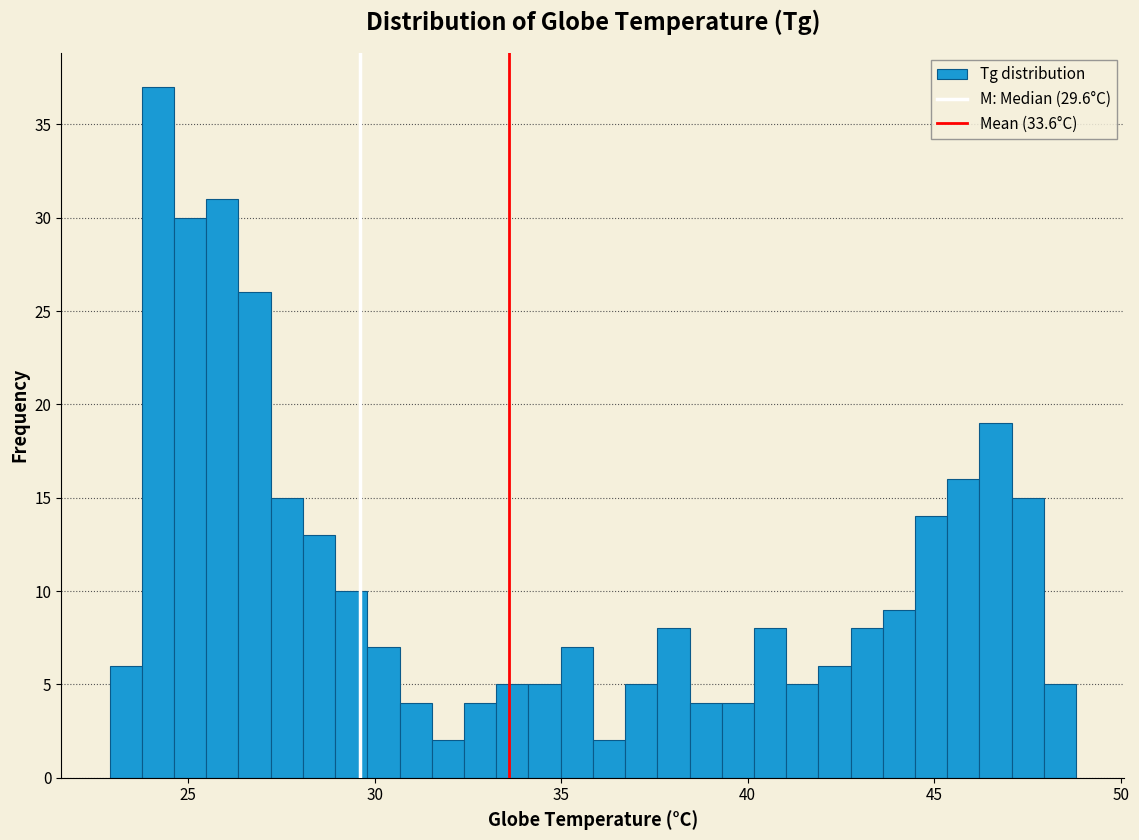

Read against the x-axis, roughly where is the centre of the tallest bar?

24.0